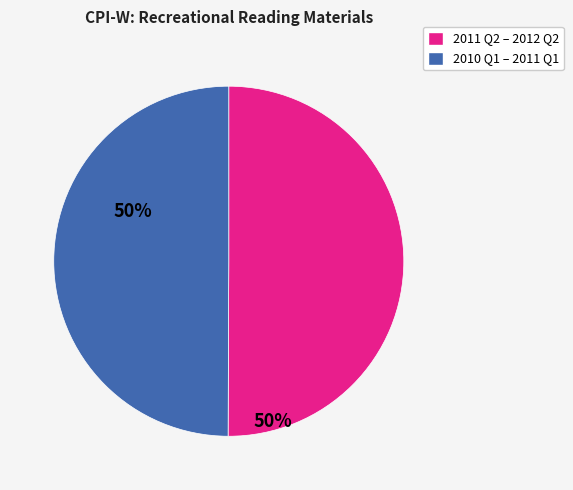

Does any single category account for the majority?

No